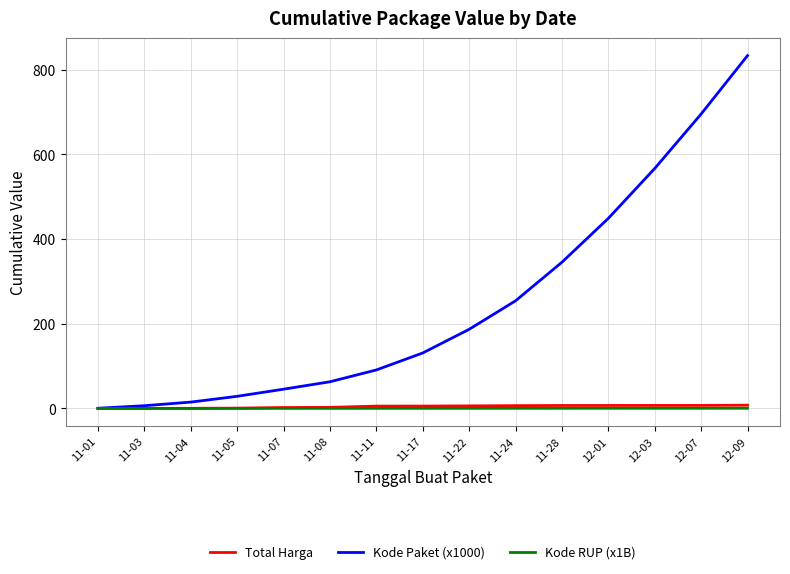

At which category is the sum across all series the highest?

12-09